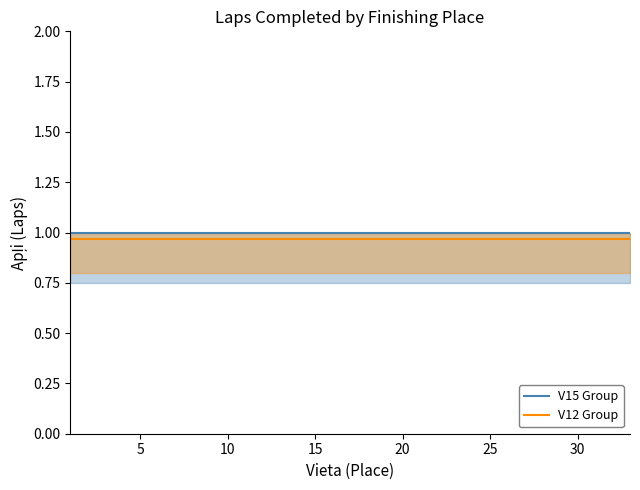

List the series in order of their peak value, highest first.

V15 Group, V12 Group